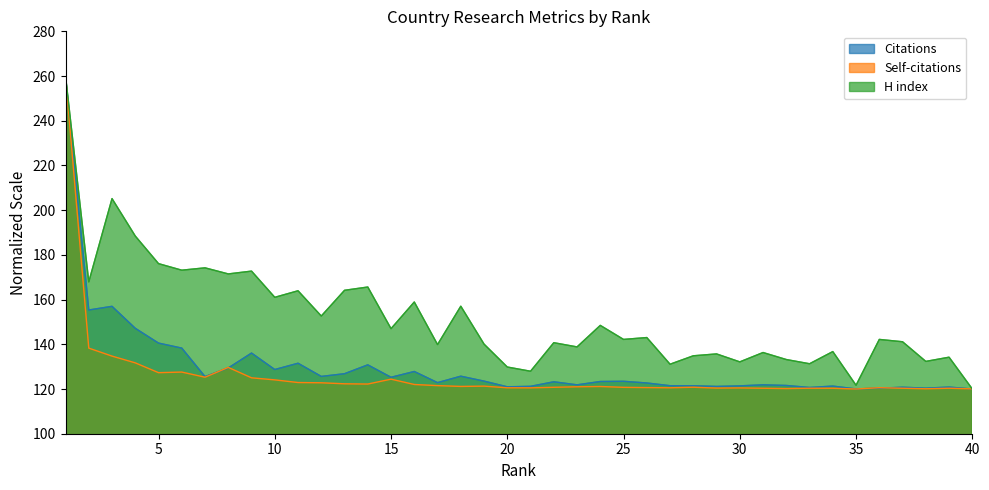

Which series has the largest total across all categories?

H index